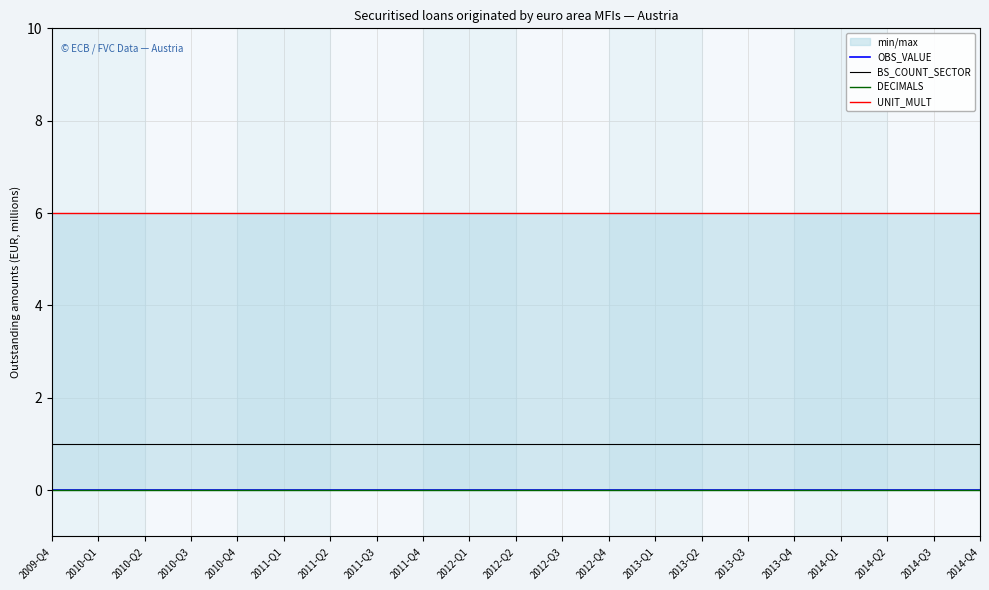

What is the label of the 13th point from the right?

2011-Q4